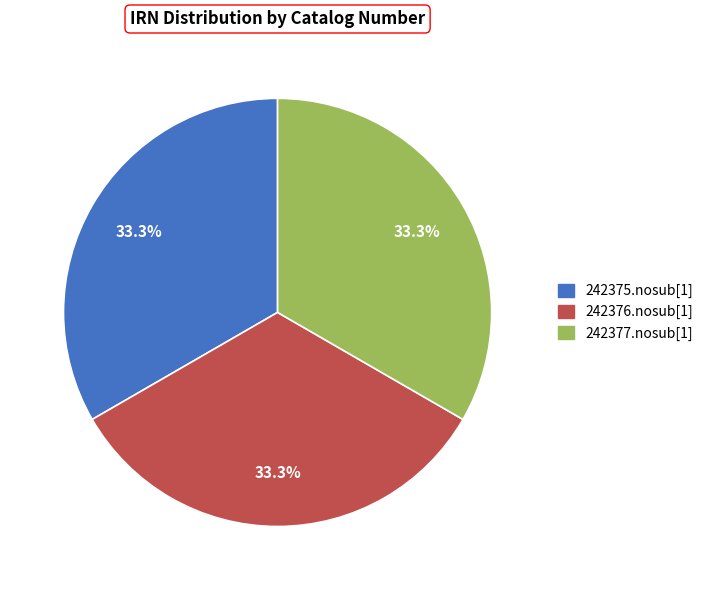

How many slices are in this pie chart?

3